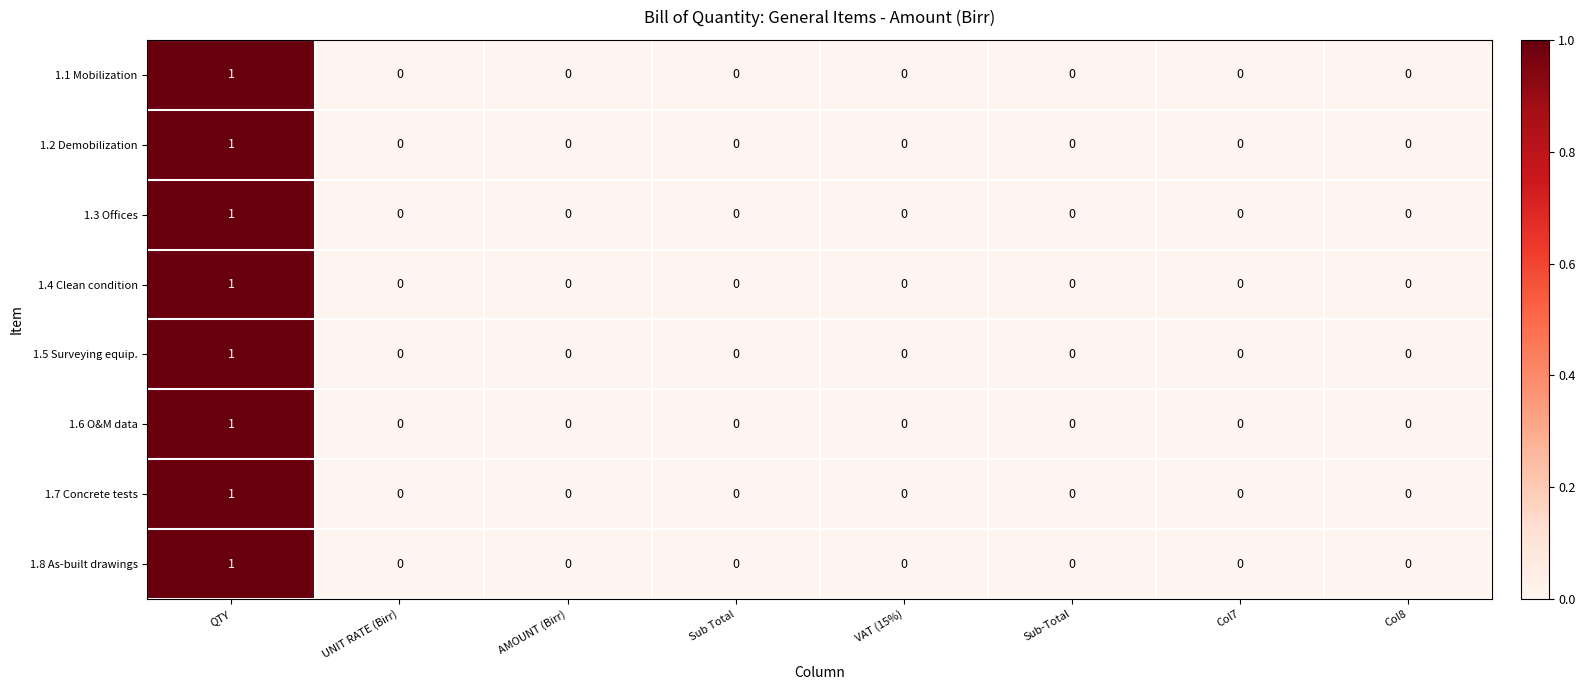

Is the value of 1.1 Mobilization at QTY greater than the value of 1.5 Surveying equip. at VAT (15%)?

Yes